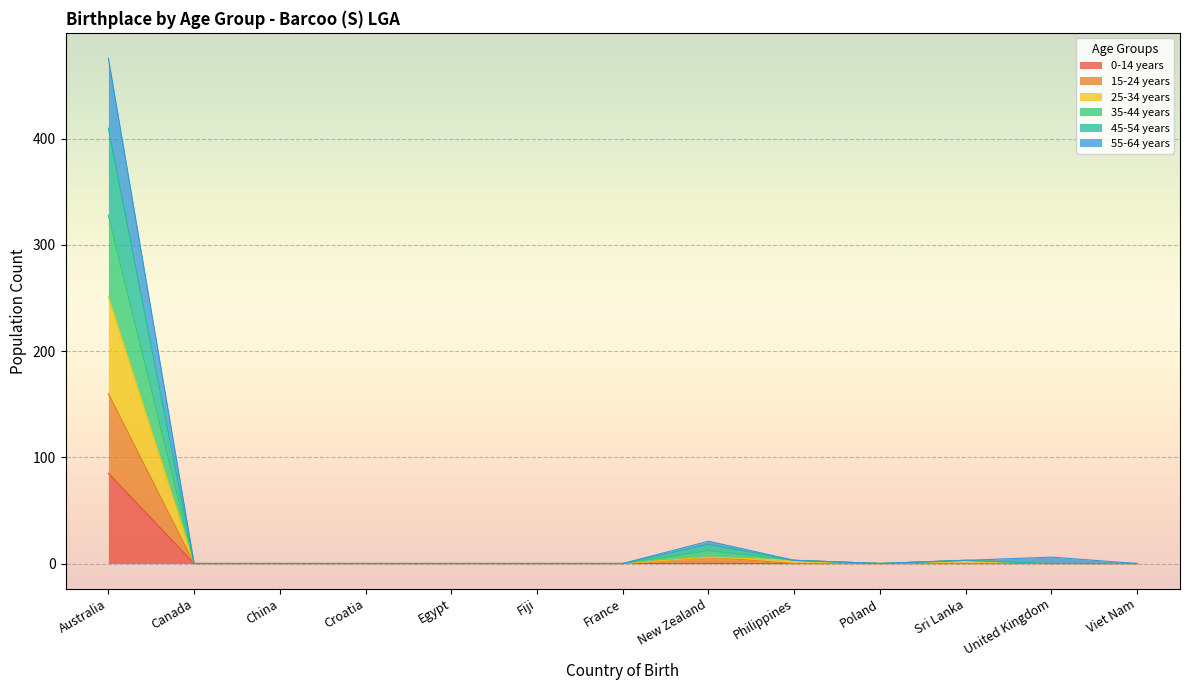

Count the number of categories in the chart.

13